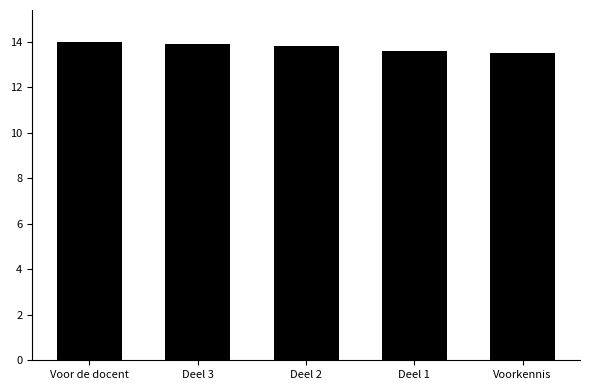

What is the label of the 1st bar from the left?

Voor de docent